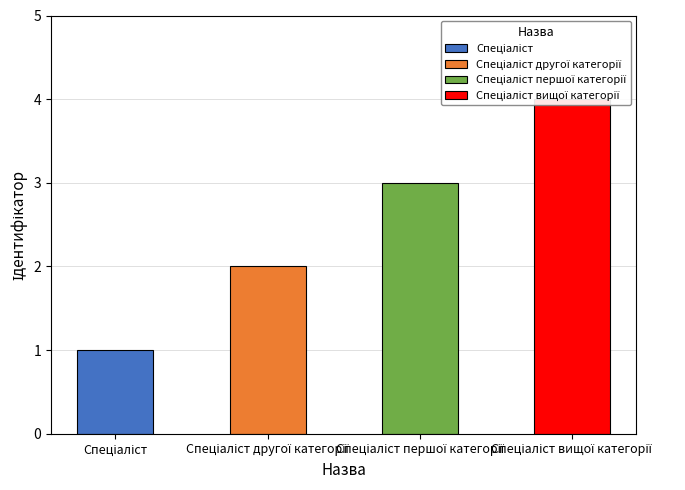

What is the label of the 3rd bar from the right?

Спеціаліст другої категорії